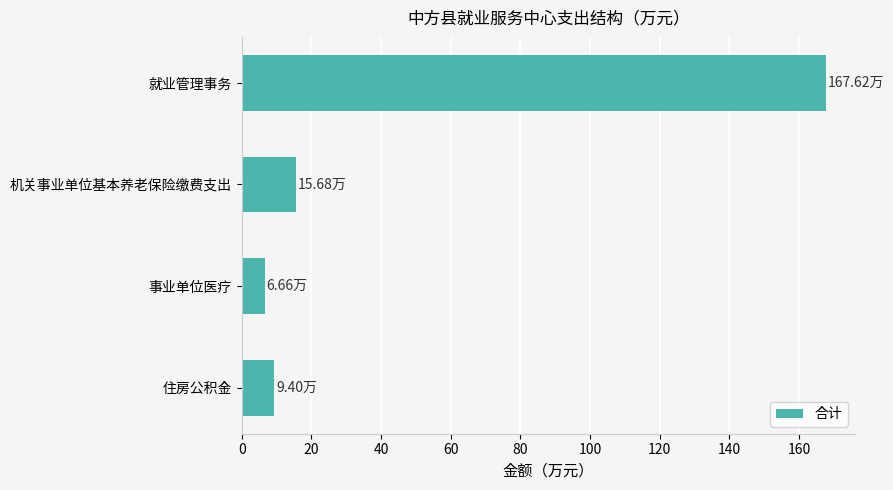

At which label is the value closest to 87?

机关事业单位基本养老保险缴费支出